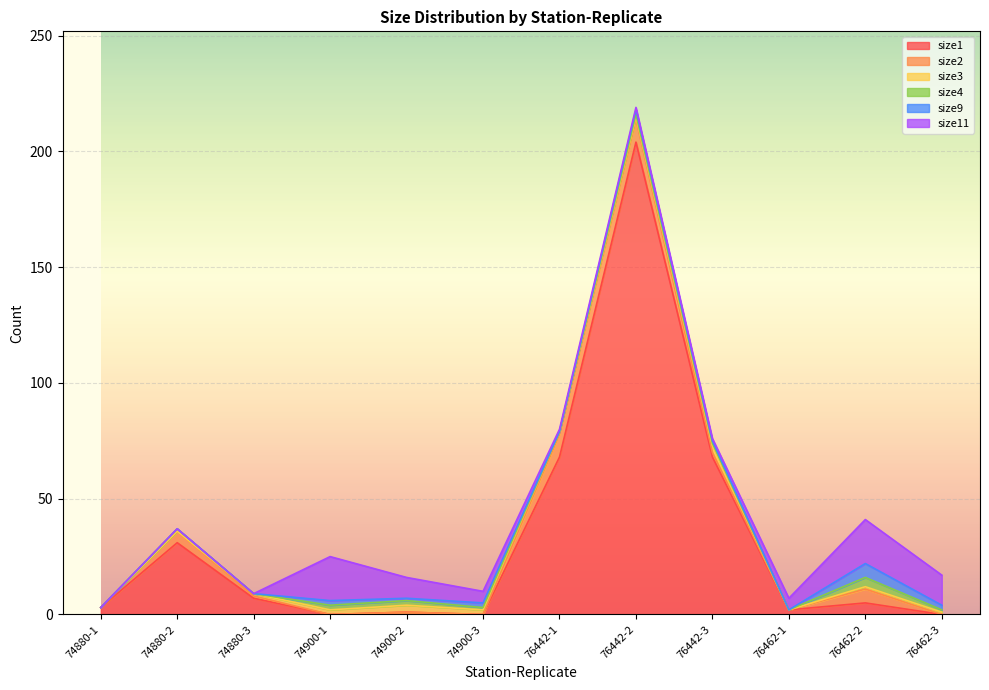

What is the sum of all size1 values?

389